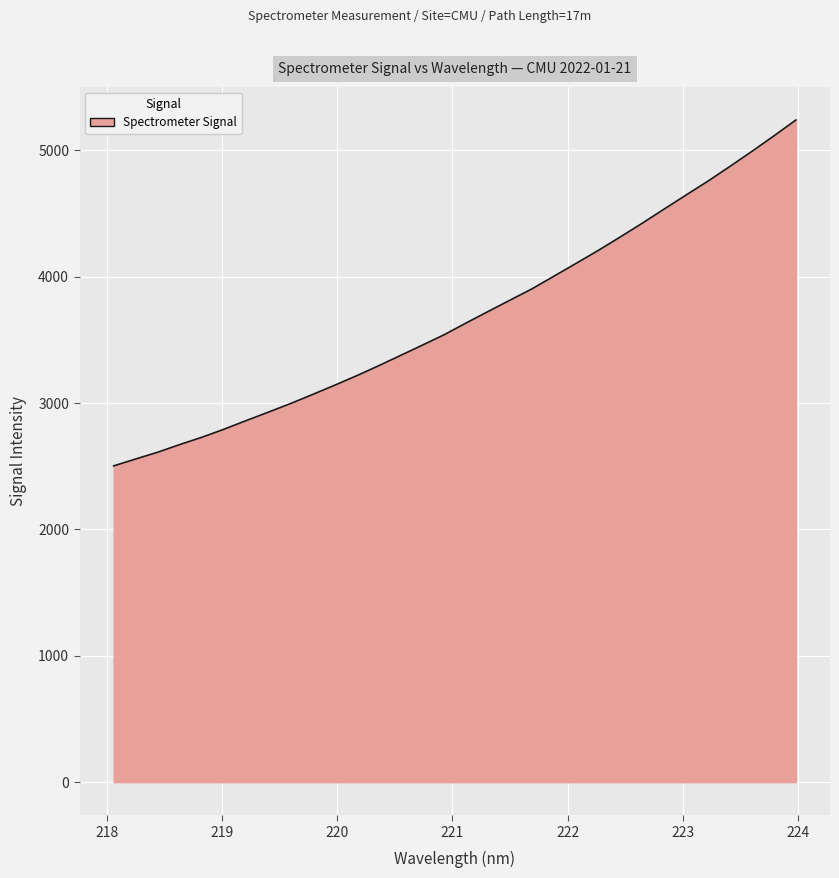

What is the difference between the maximum and minimum values?

2737.8